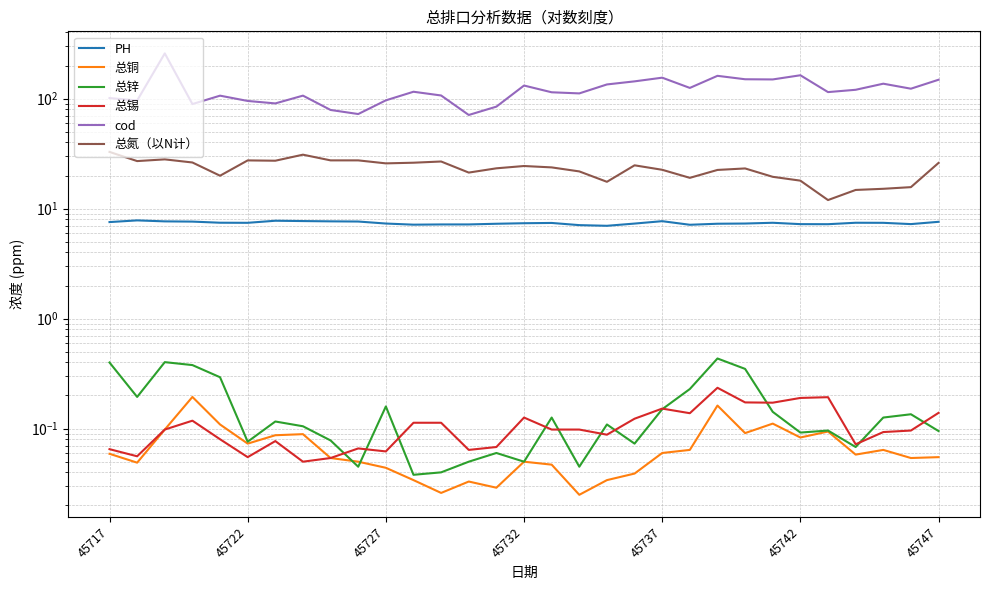

What is the spread (max minus min) of values at 7?

106.5